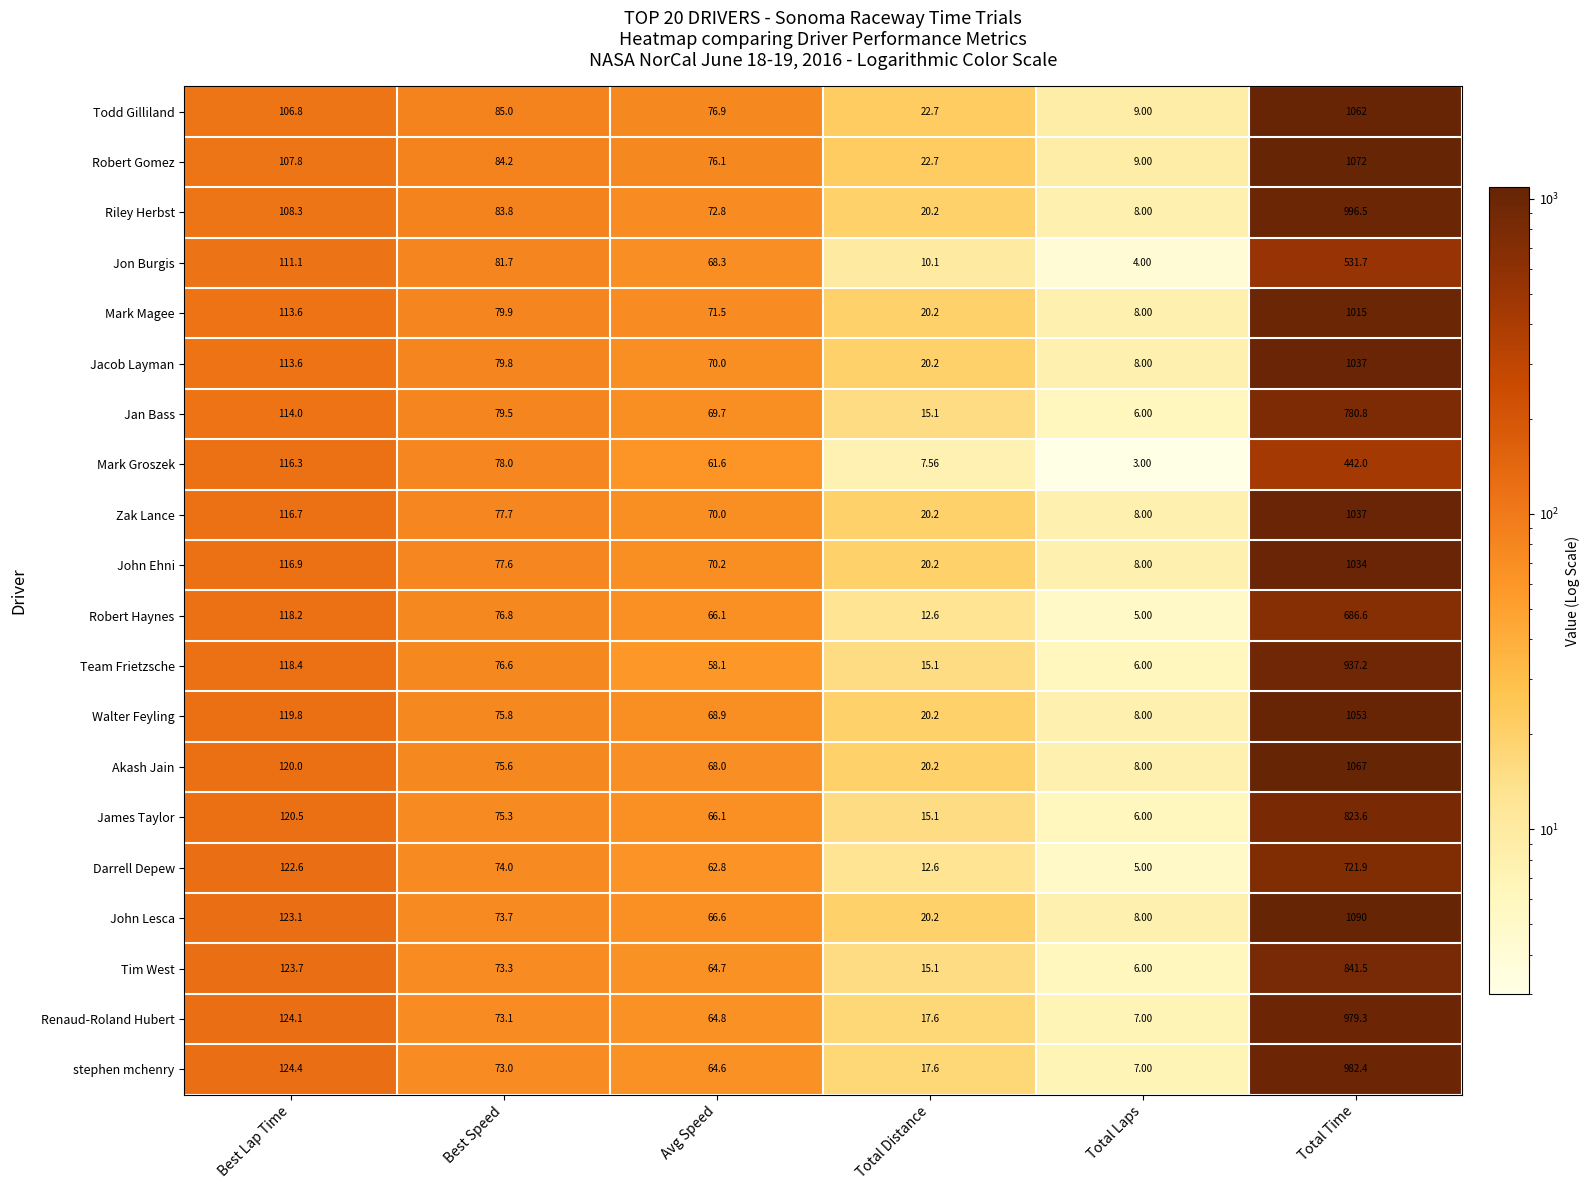

What is the total value across all series at Best Speed?

1554.4